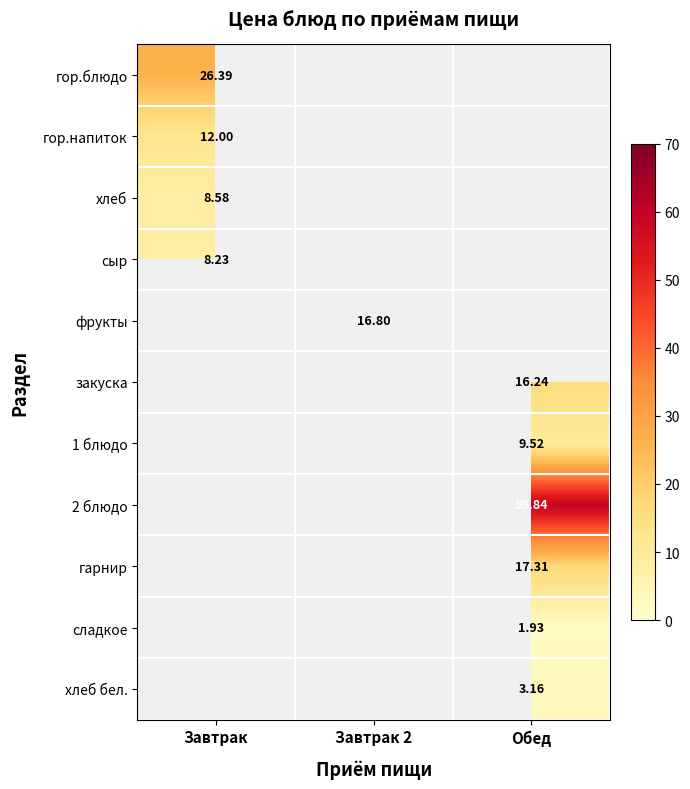

Is the value of гор.блюдо at Завтрак greater than the value of хлеб at Завтрак?

Yes